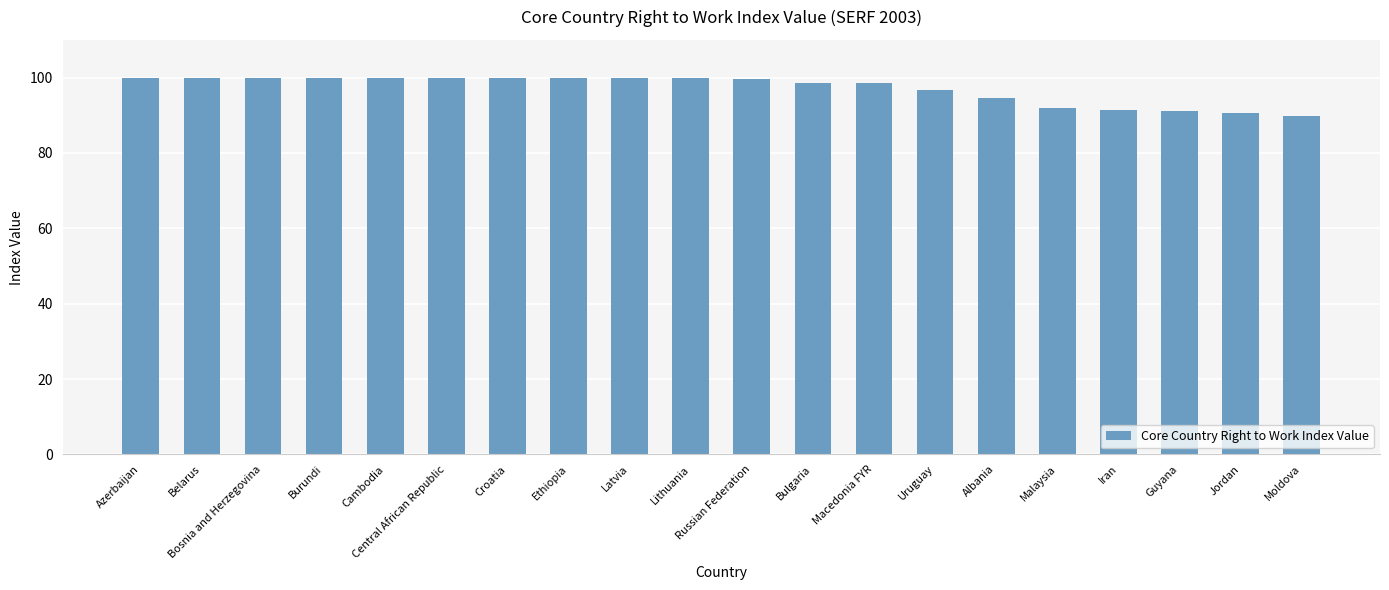

What is the smallest value displayed?

89.8